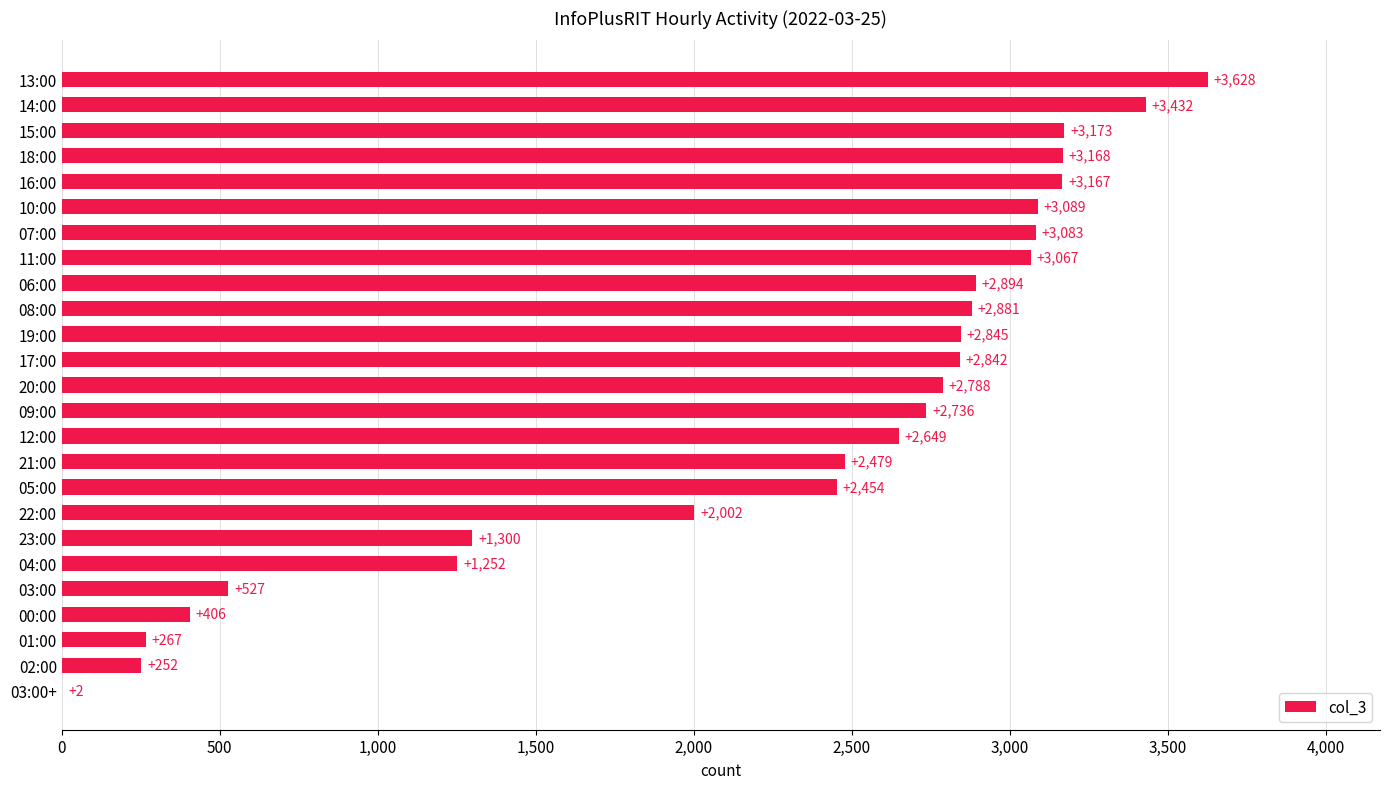

What is the sum of all values?

56383